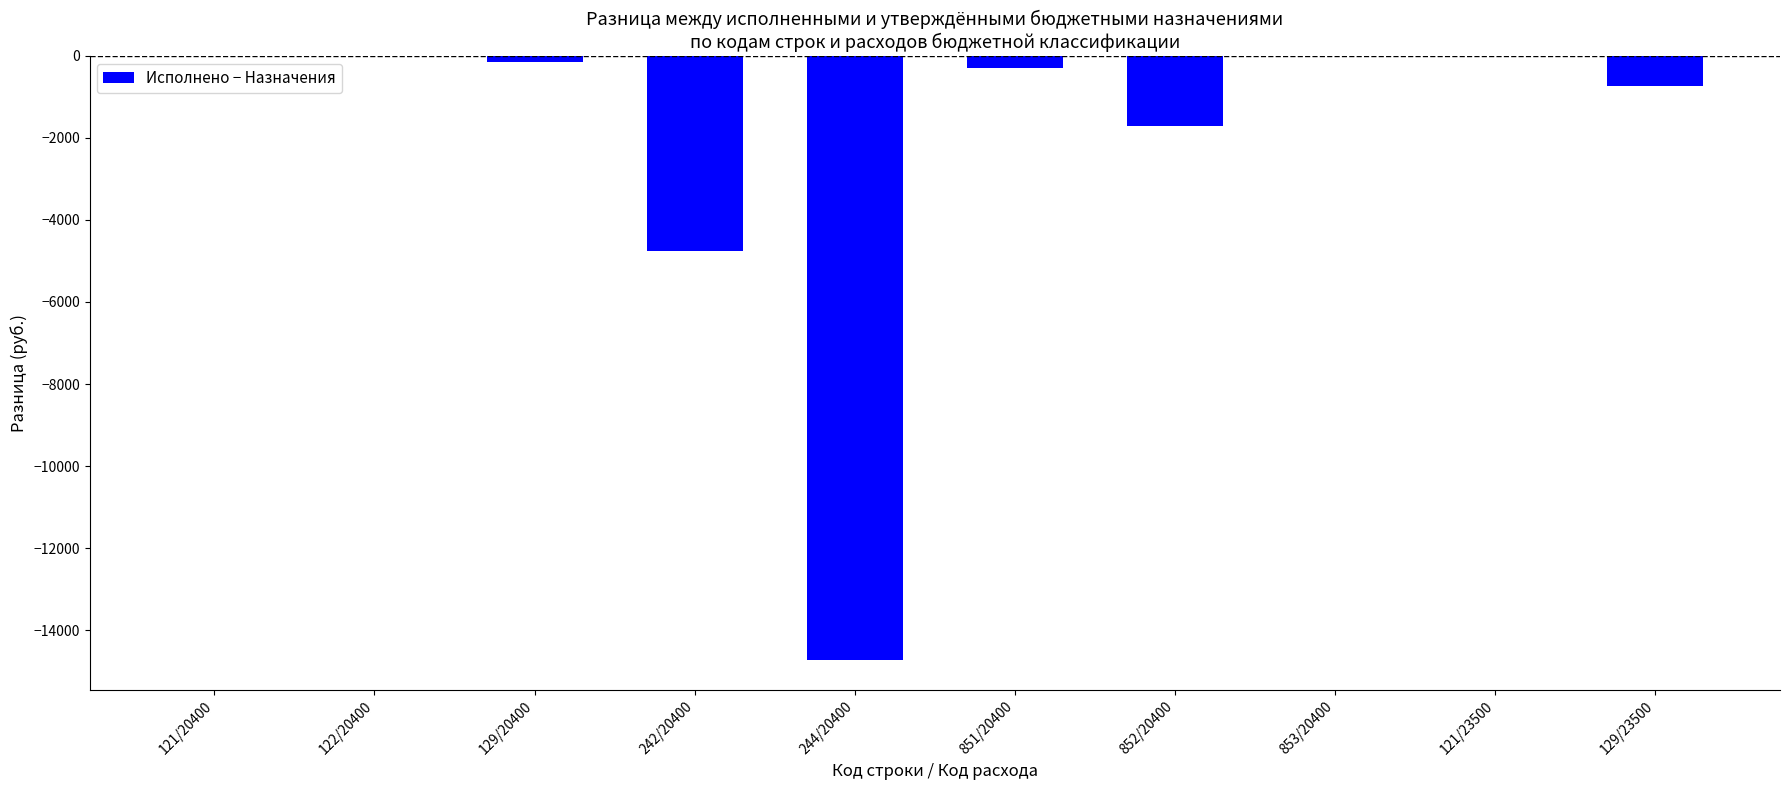

What is the change in value from 244/20400 to 121/23500?

+14727.7